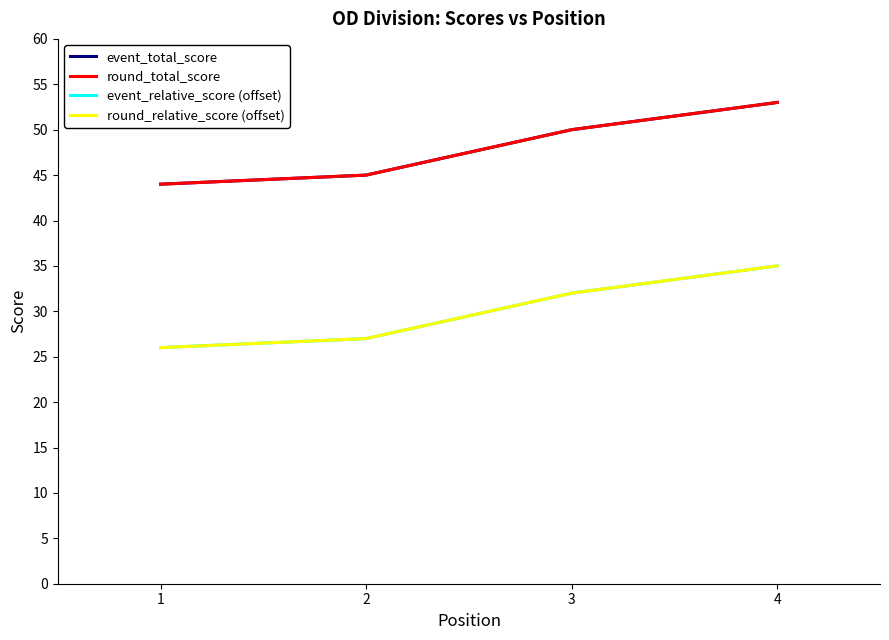

Does the chart display data point markers on the line(s)?

No